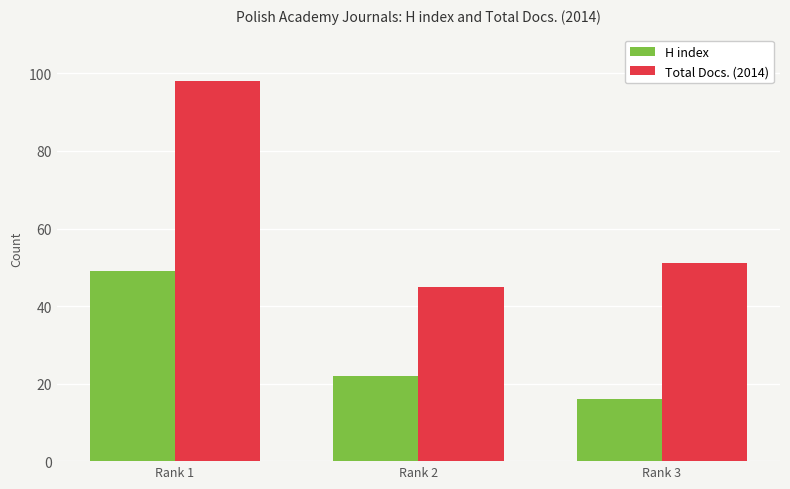

Where does the H index series first go above 22?

Rank 1